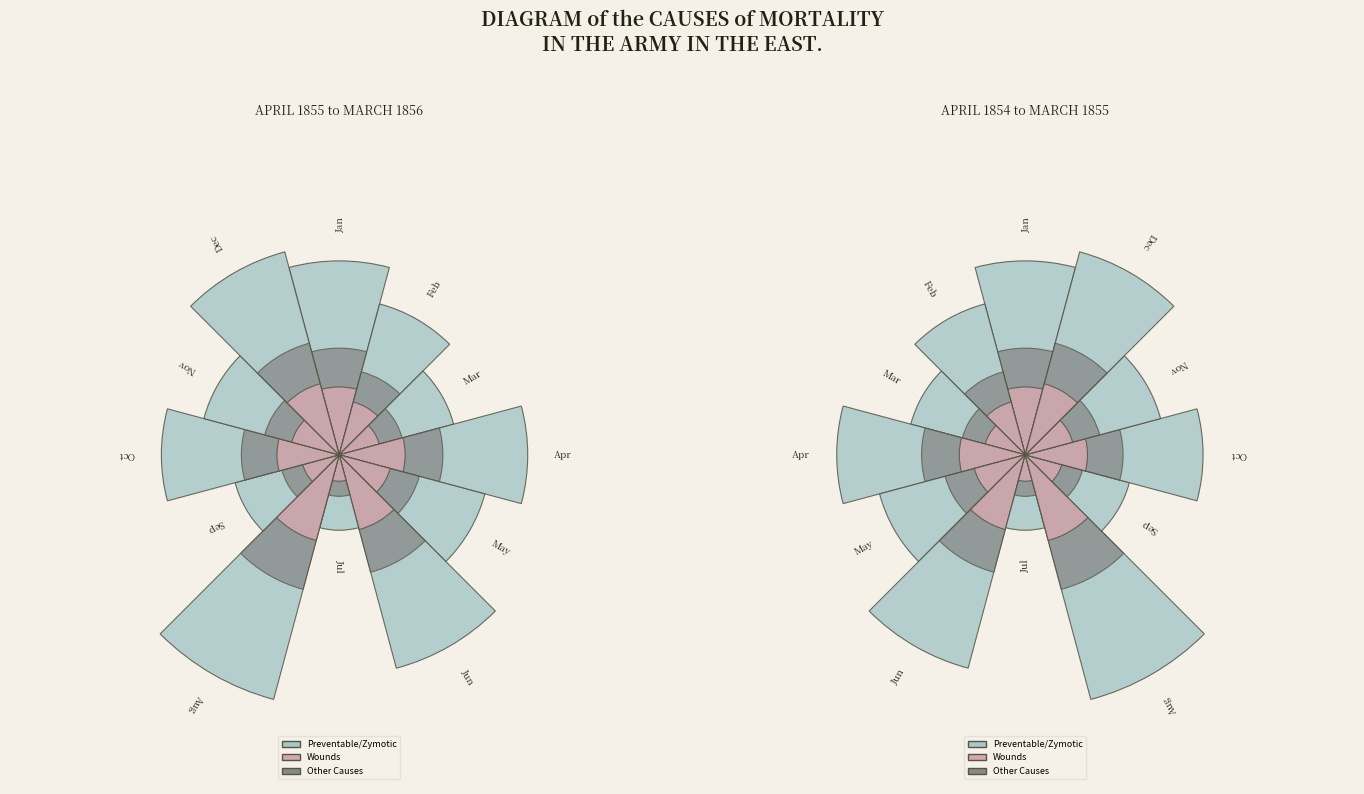

Which series changed the most between 0 and 6?

preventable